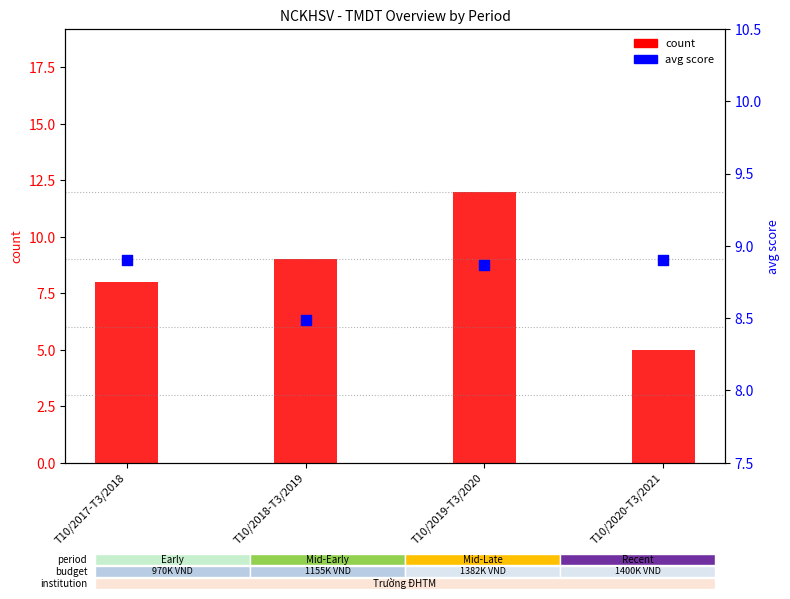

Which series contains the highest Y value?

count